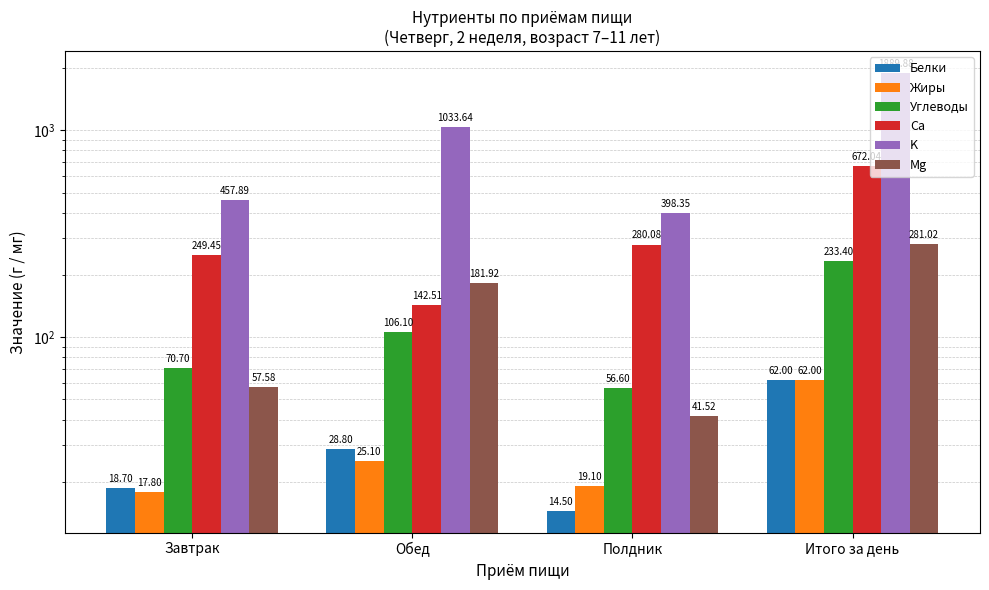

Which series has the widest spread of values?

K